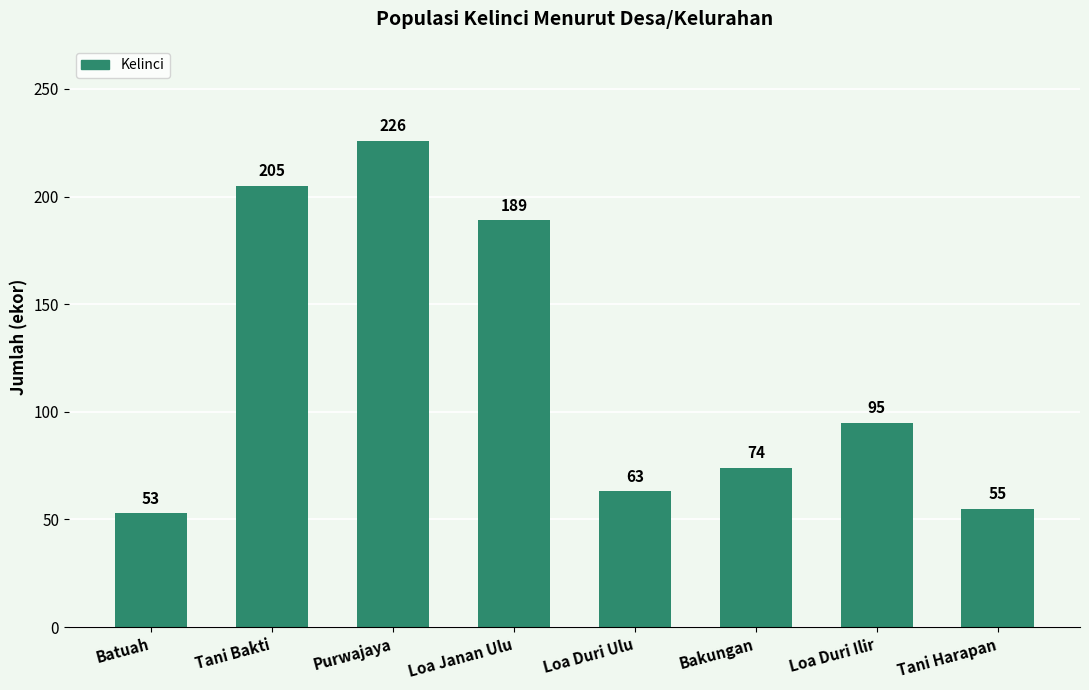

What is the difference between the second highest and minimum values?

152